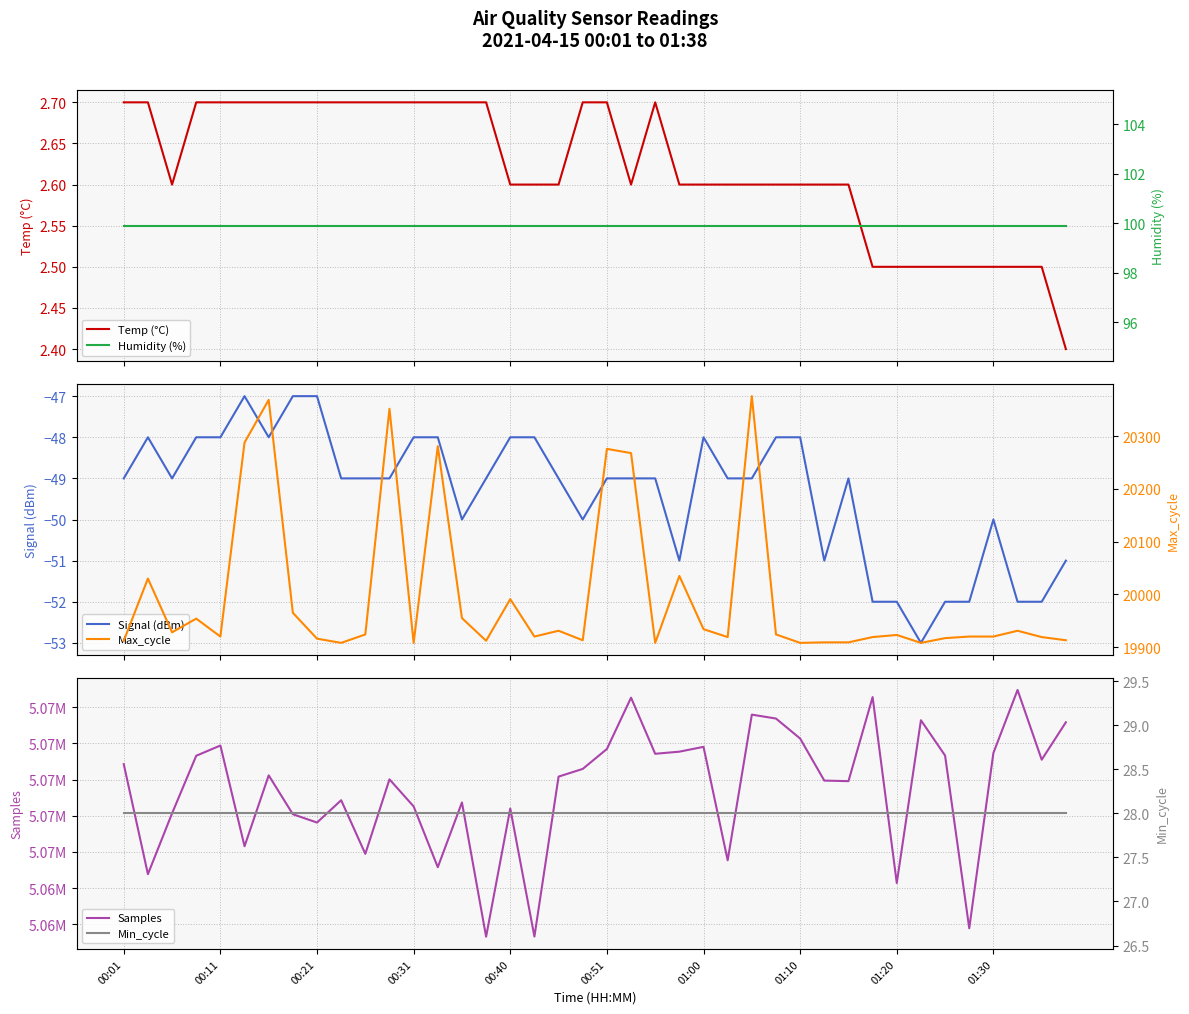

At 00:31, list the series in order from smallest to largest.

Signal (dBm), Temp (°C), Min_cycle, Humidity (%), Max_cycle, Samples